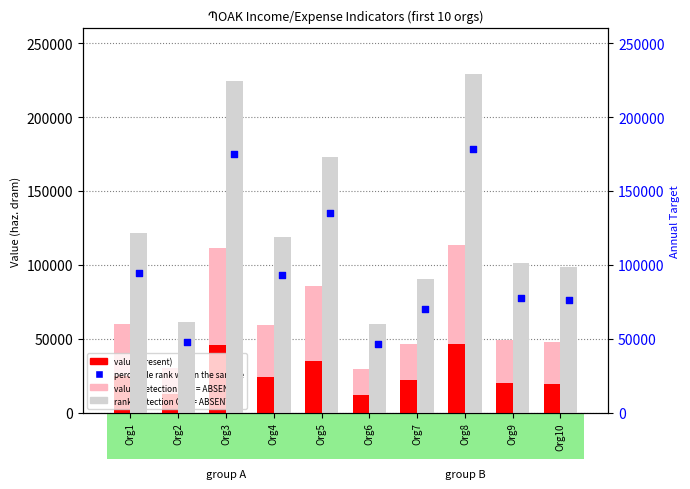

Which series has the largest total across all categories?

rank, Detection Call = ABSENT